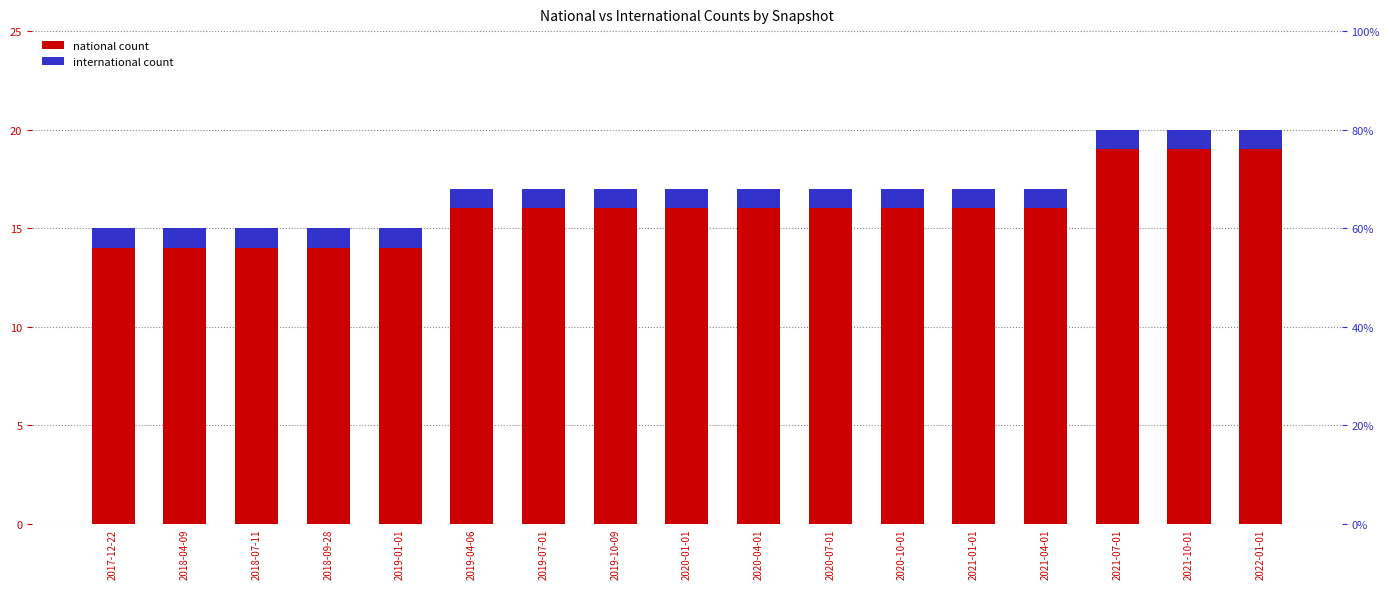

Reading left to right, extract all data points from this chart.

national: 2017-12-22=14	2018-04-09=14	2018-07-11=14	2018-09-28=14	2019-01-01=14	2019-04-06=16	2019-07-01=16	2019-10-09=16	2020-01-01=16	2020-04-01=16	2020-07-01=16	2020-10-01=16	2021-01-01=16	2021-04-01=16	2021-07-01=19	2021-10-01=19	2022-01-01=19
international: 2017-12-22=1	2018-04-09=1	2018-07-11=1	2018-09-28=1	2019-01-01=1	2019-04-06=1	2019-07-01=1	2019-10-09=1	2020-01-01=1	2020-04-01=1	2020-07-01=1	2020-10-01=1	2021-01-01=1	2021-04-01=1	2021-07-01=1	2021-10-01=1	2022-01-01=1